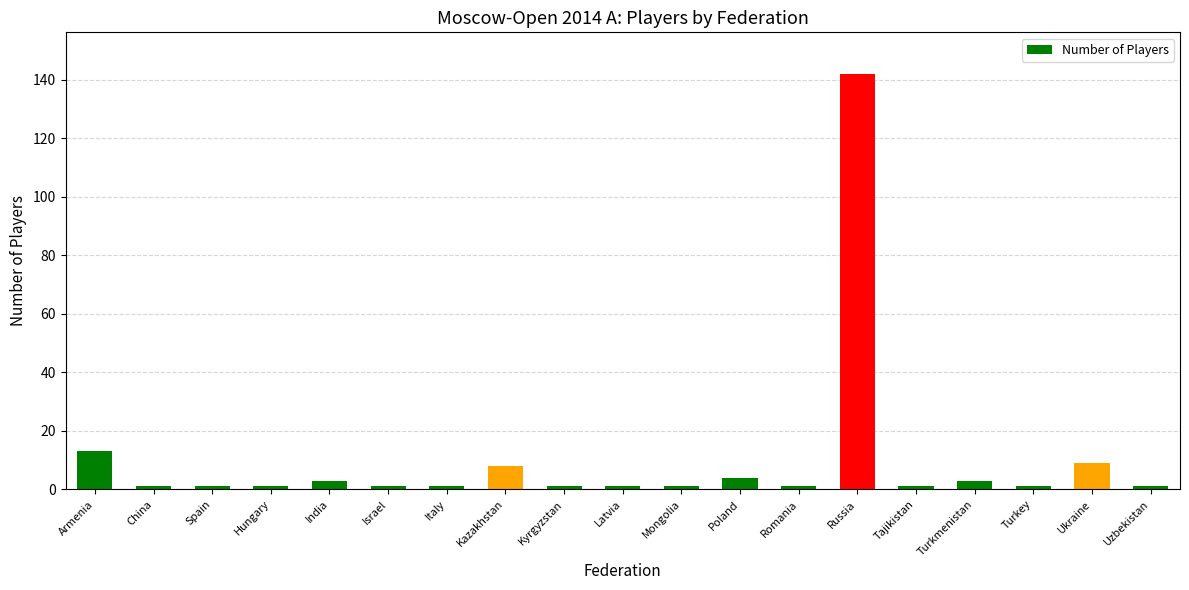

What is the difference between the maximum and minimum values?

141